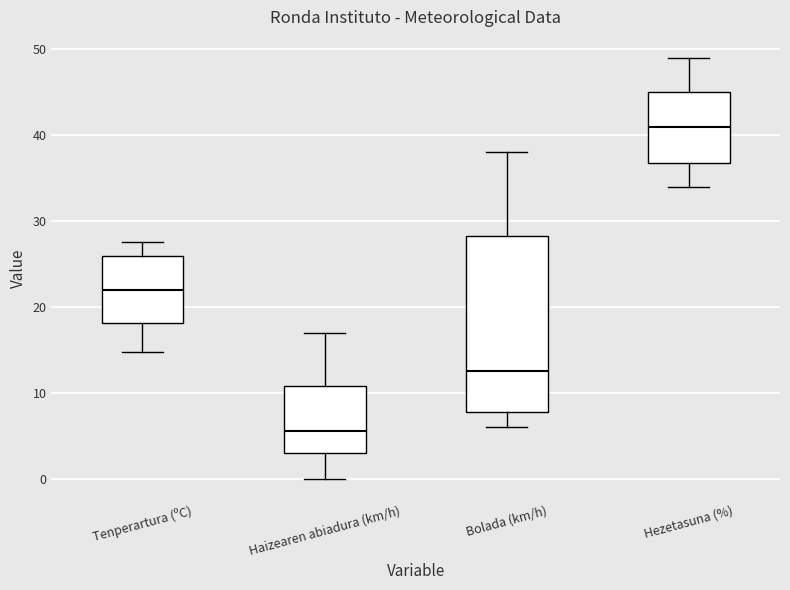

Which box is the tallest, from its lower edge to its upper edge?

Bolada (km/h)